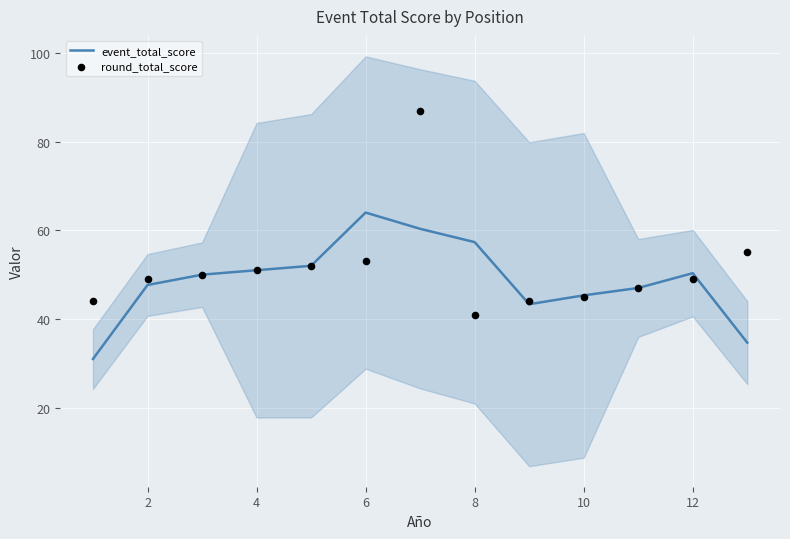

At how many categories does at least one series exceed 50?

7